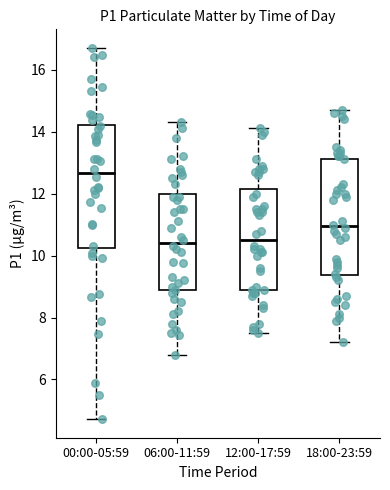

Which box is the tallest, from its lower edge to its upper edge?

00:00-05:59